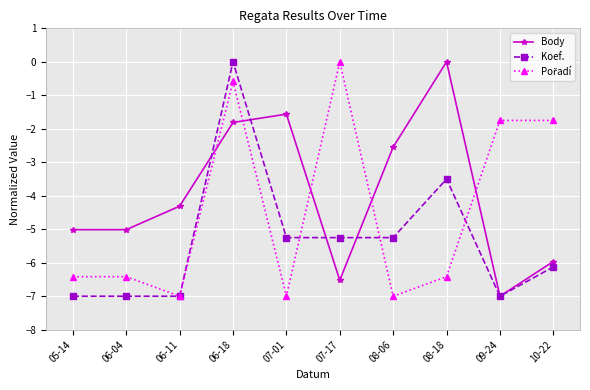

The value of Koef. at 07-01 is -7.6. True or false?

False